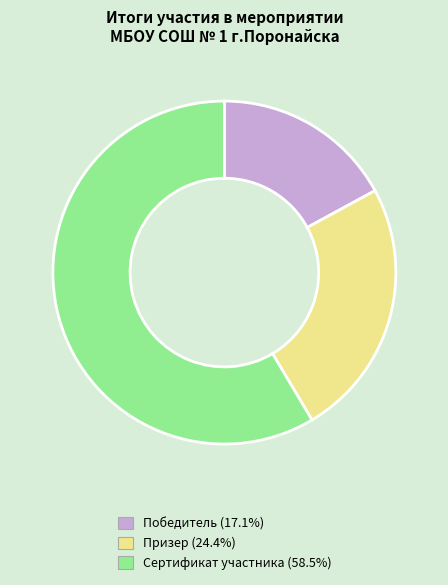

Rank the categories by value from highest to lowest.

Сертификат участника, Призер, Победитель